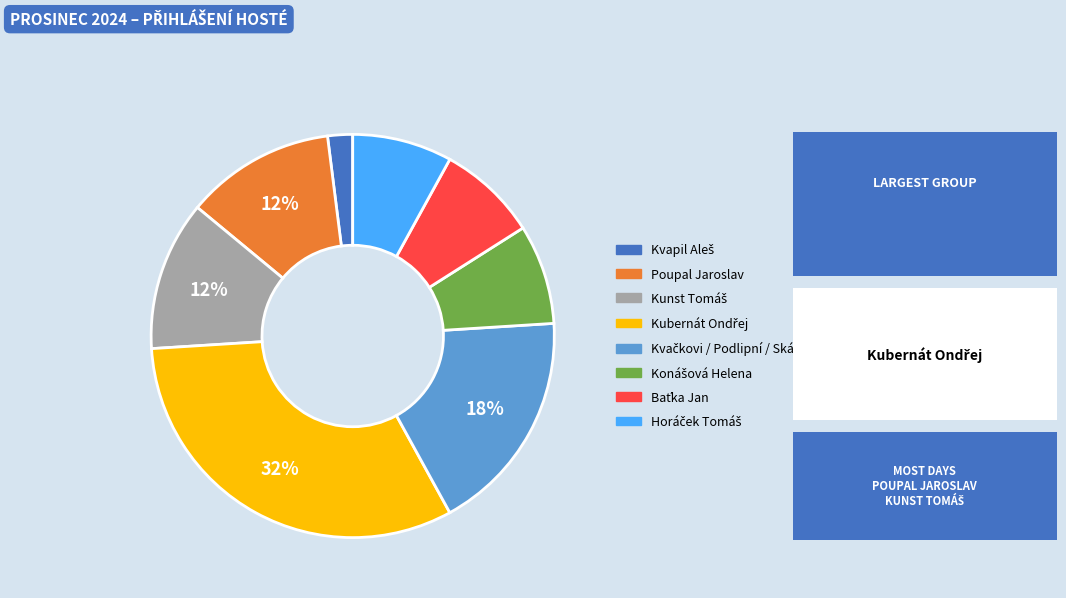

To the nearest percent, what is the difference between the largest and smallest slice percentages?

30%